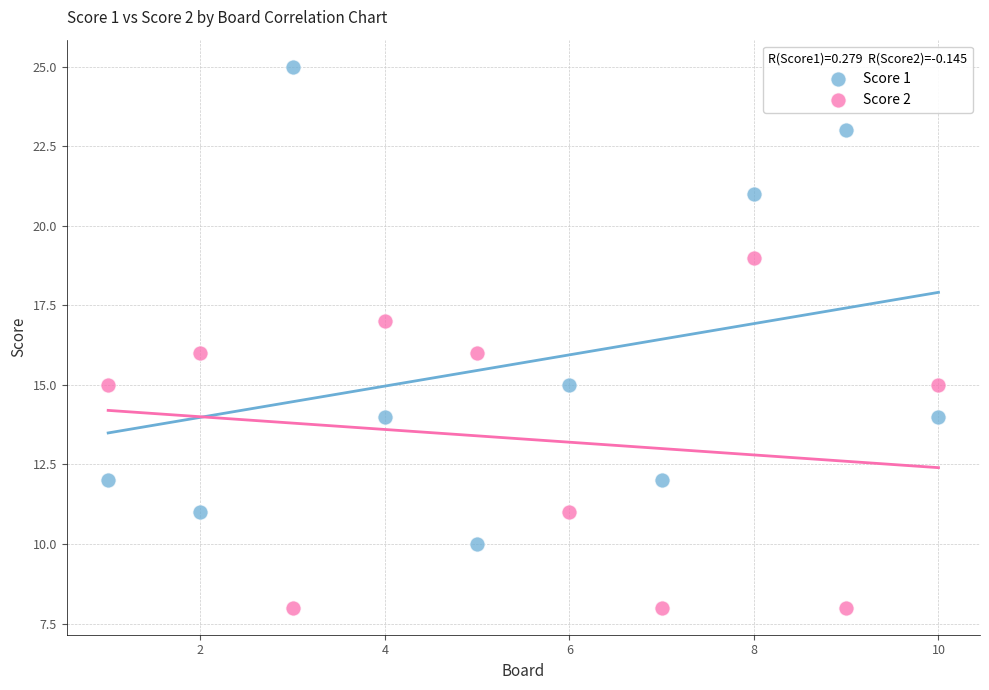

Which series reaches the maximum Y coordinate?

Score 1